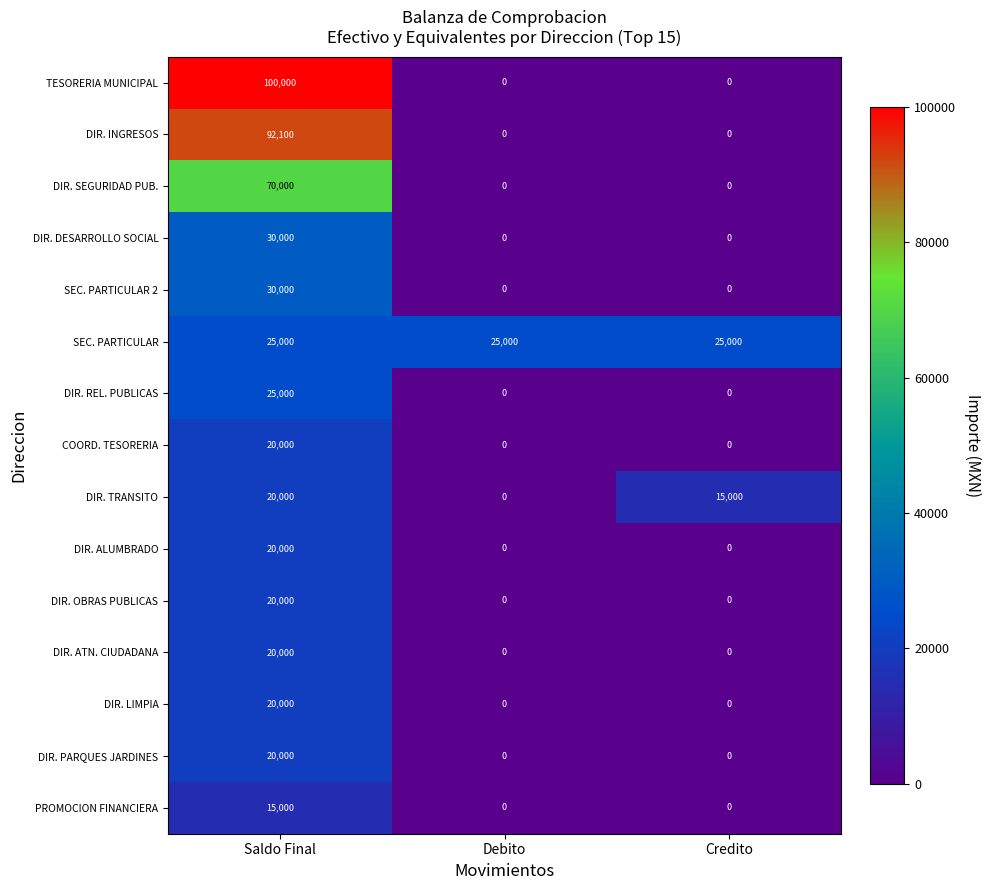

How many values in DIR. INGRESOS are above zero?

1